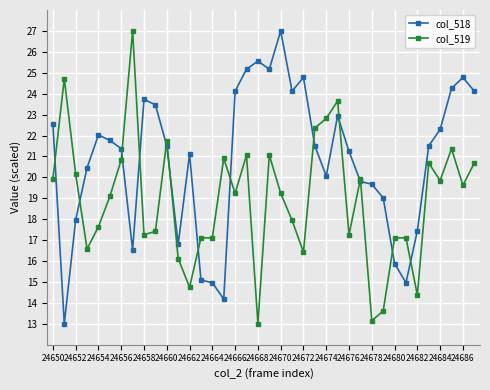

What are all the series names shown in the legend?

col_518, col_519